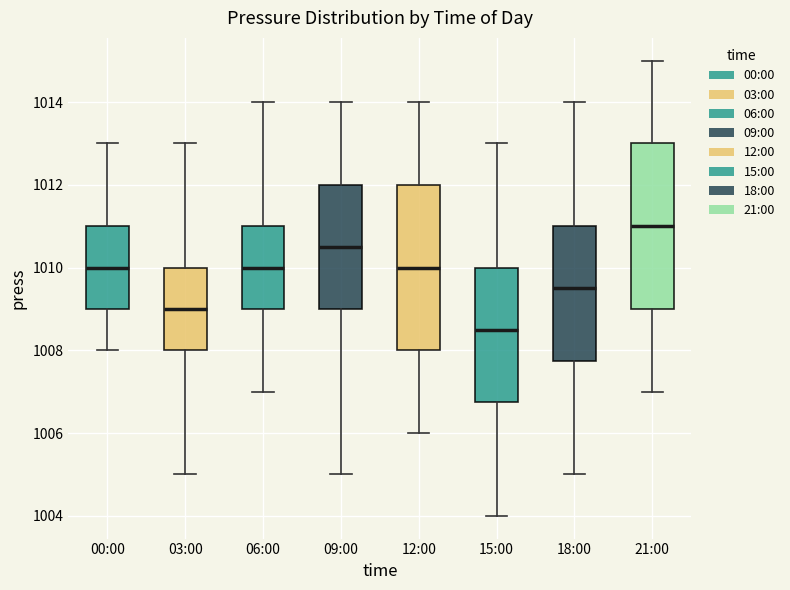

Which box's median line is the lowest?

15:00